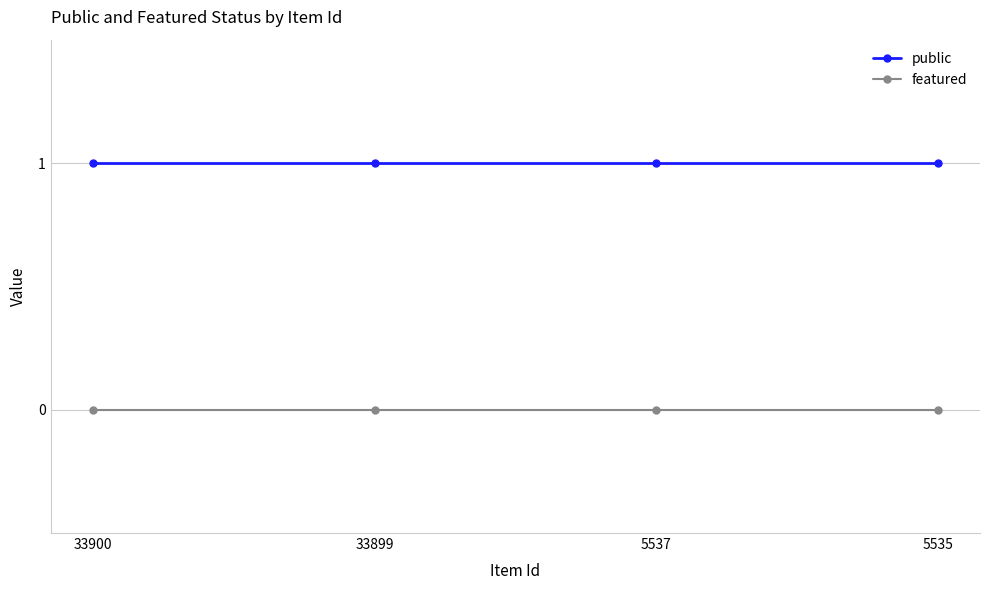

What is the difference between the highest and lowest values at 5537?

1